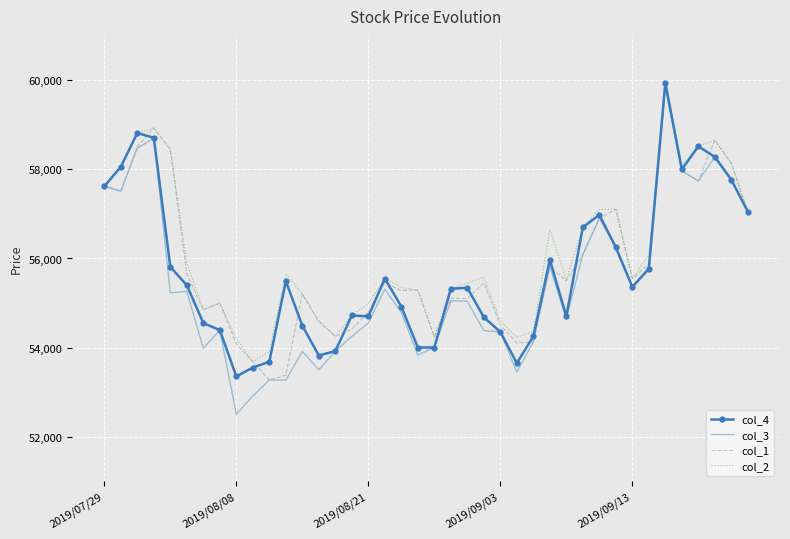

What is the smallest value displayed?

52500